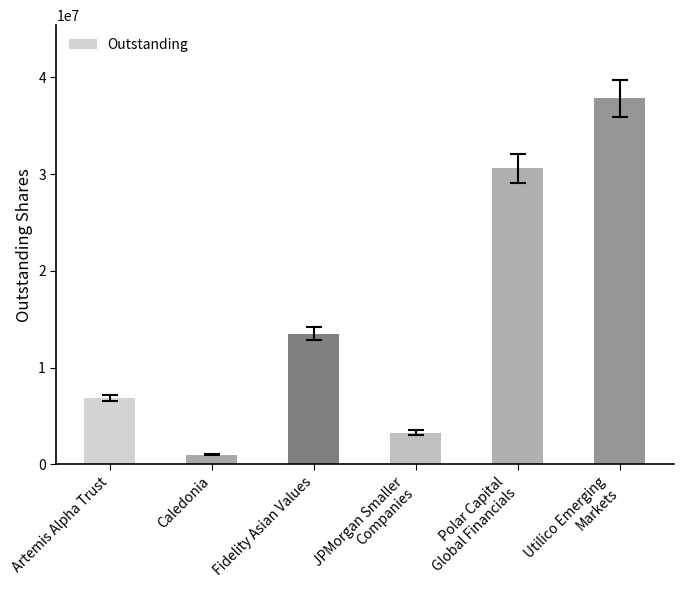

Rank the categories by value from lowest to highest.

Caledonia, JPMorgan Smaller
Companies, Artemis Alpha Trust, Fidelity Asian Values, Polar Capital
Global Financials, Utilico Emerging
Markets